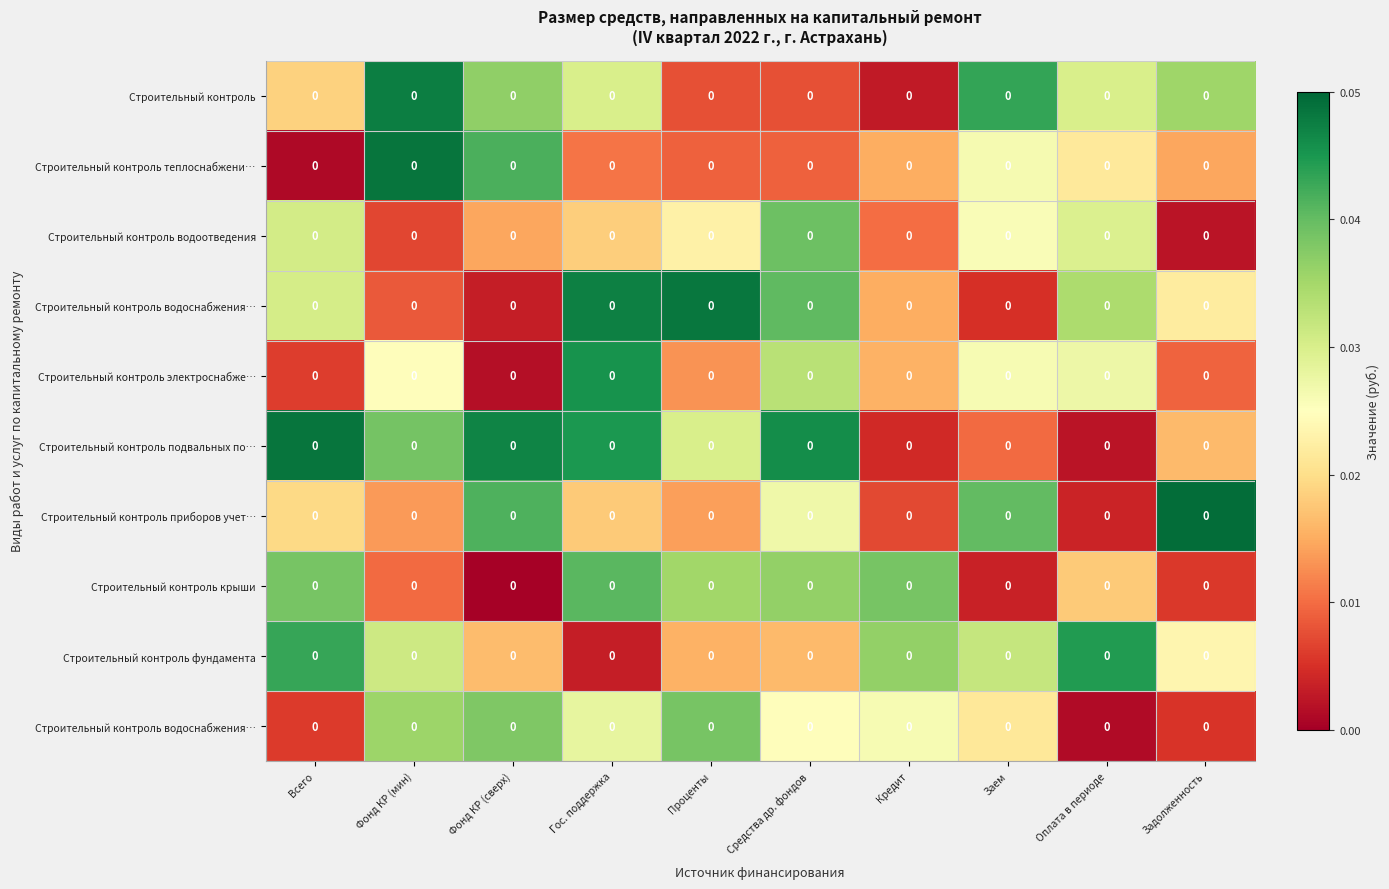

How many data points does each series have?

10